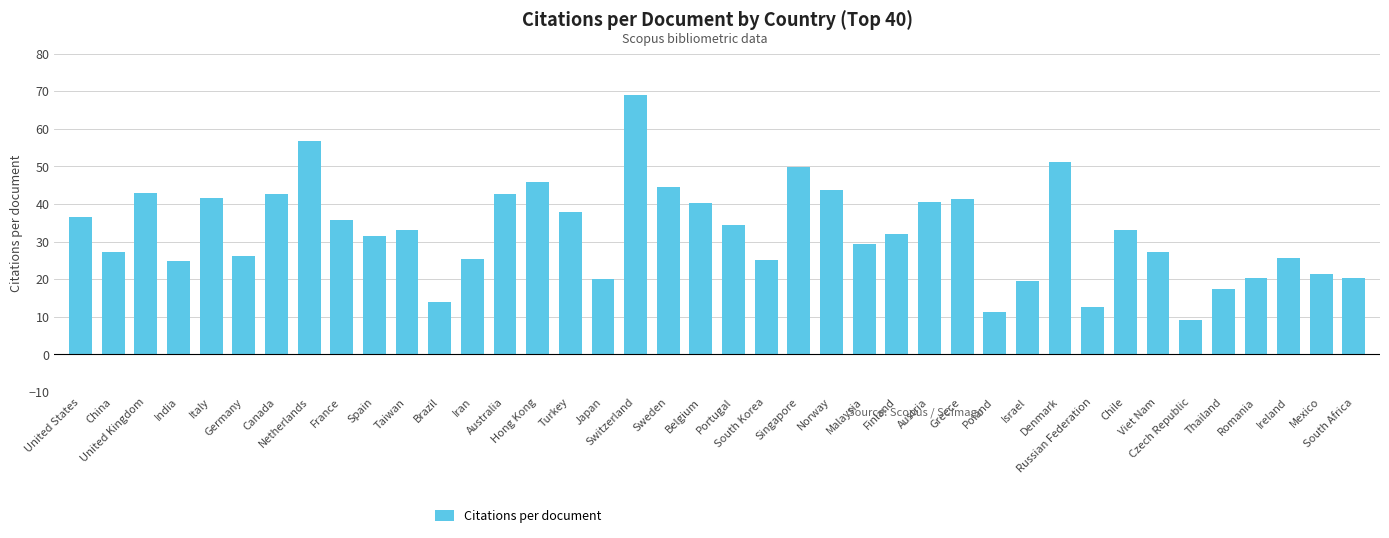

What is the smallest value displayed?

9.2